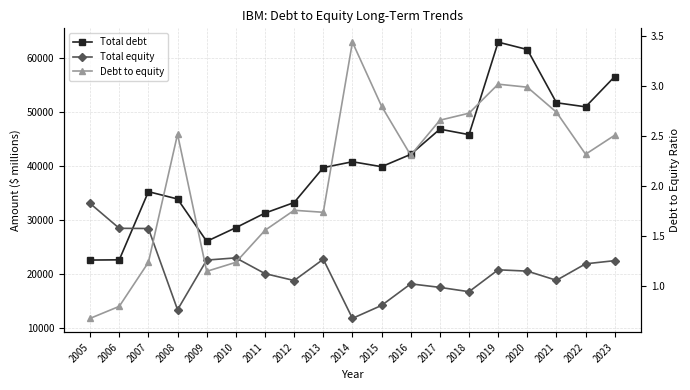

Reading left to right, list all the values displayed in this chart.

Total debt: 2005=22641.0	2006=22682.0	2007=35274.0	2008=33925.0	2009=26100.0	2010=28624.0	2011=31320.0	2012=33269.0	2013=39718.0	2014=40804.0	2015=39889.0	2016=42168.0	2017=46824.0	2018=45812.0	2019=62899.0	2020=61538.0	2021=51704.0	2022=50949.0	2023=56547.0
Total equity: 2005=33098.0	2006=28506.0	2007=28470.0	2008=13465.0	2009=22637.0	2010=23046.0	2011=20138.0	2012=18860.0	2013=22792.0	2014=11868.0	2015=14262.0	2016=18246.0	2017=17594.0	2018=16796.0	2019=20841.0	2020=20597.0	2021=18901.0	2022=21944.0	2023=22533.0
Debt to equity: 2005=0.7	2006=0.8	2007=1.2	2008=2.5	2009=1.1	2010=1.2	2011=1.6	2012=1.8	2013=1.7	2014=3.4	2015=2.8	2016=2.3	2017=2.7	2018=2.7	2019=3.0	2020=3.0	2021=2.7	2022=2.3	2023=2.5